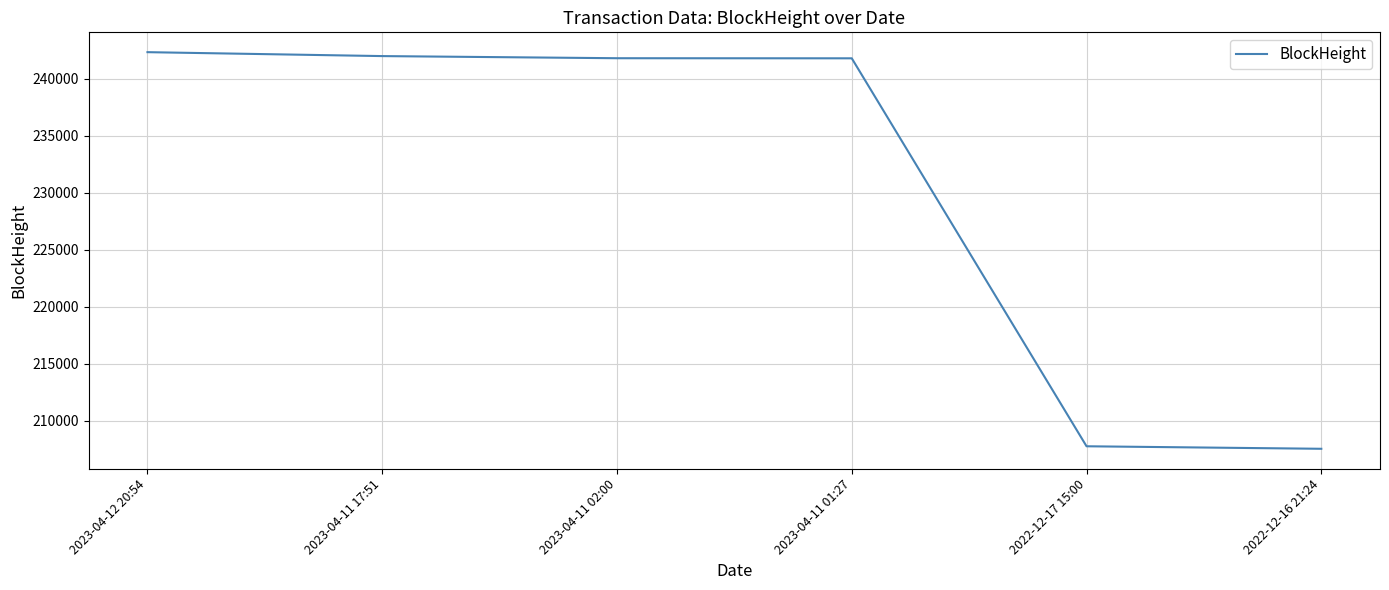

At which label does the data first exceed 241778?

2023-04-12 20:54